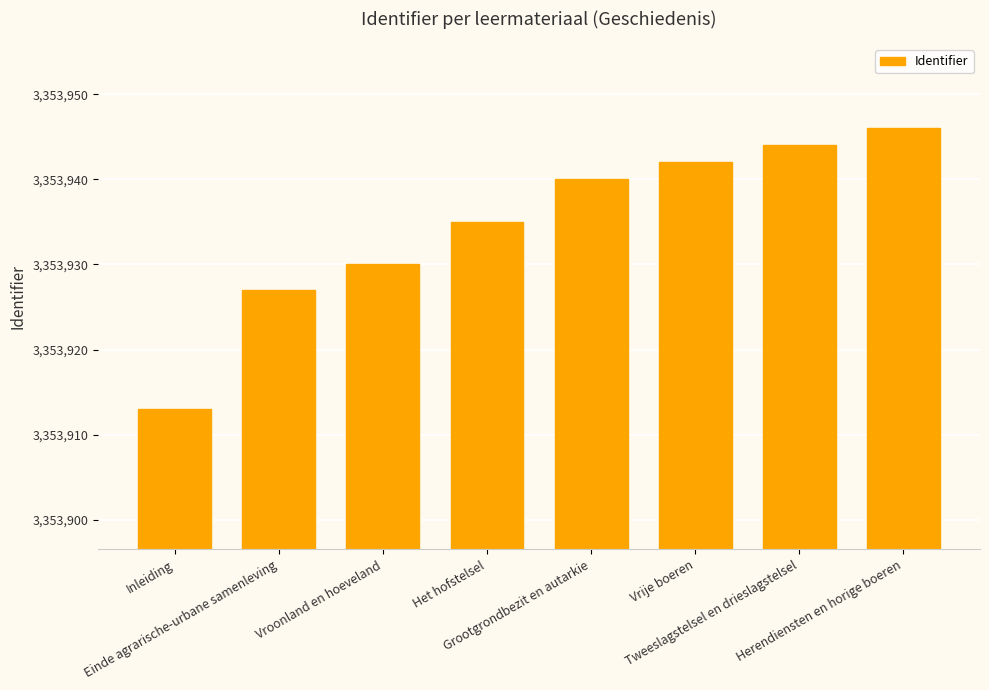

What is the approximate value at Einde agrarische-urbane samenleving?

3353927